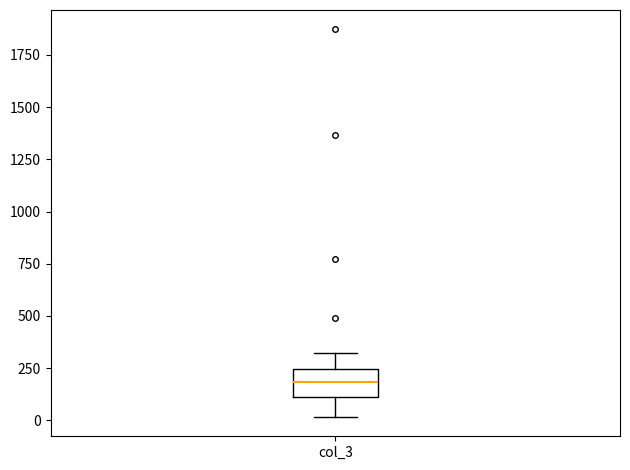

Transcribe this box plot: give where the median line is, the range the box spans, and where the two whiskers end, as read against the y-axis. The values are not printed on the chart, so give them approximately, as read against the axis.

median 200, box 100 to 250, whiskers 0 to 300